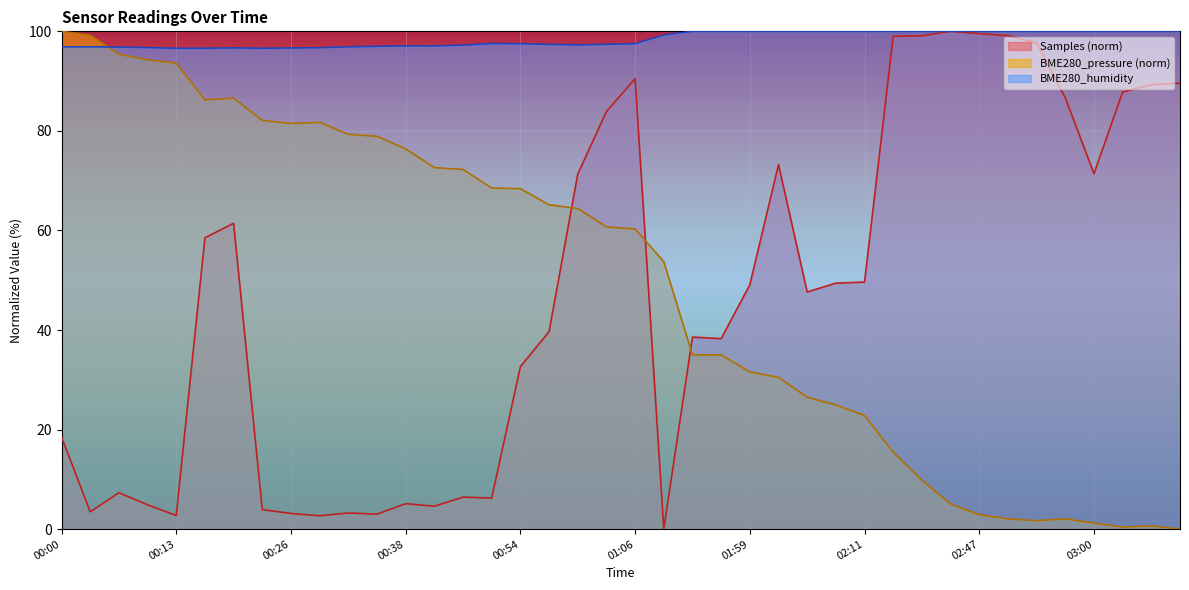

List the labels in order of BME280_pressure value, largest first.

00:00, 00:04, 00:07, 00:10, 00:13, 00:19, 00:16, 00:23, 00:29, 00:26, 00:32, 00:35, 00:38, 00:44, 00:47, 00:51, 00:54, 00:57, 01:00, 01:03, 01:06, 01:19, 01:49, 01:52, 01:59, 02:02, 02:05, 02:08, 02:11, 02:22, 02:34, 02:37, 02:47, 02:51, 02:57, 02:54, 03:00, 03:06, 03:03, 03:09